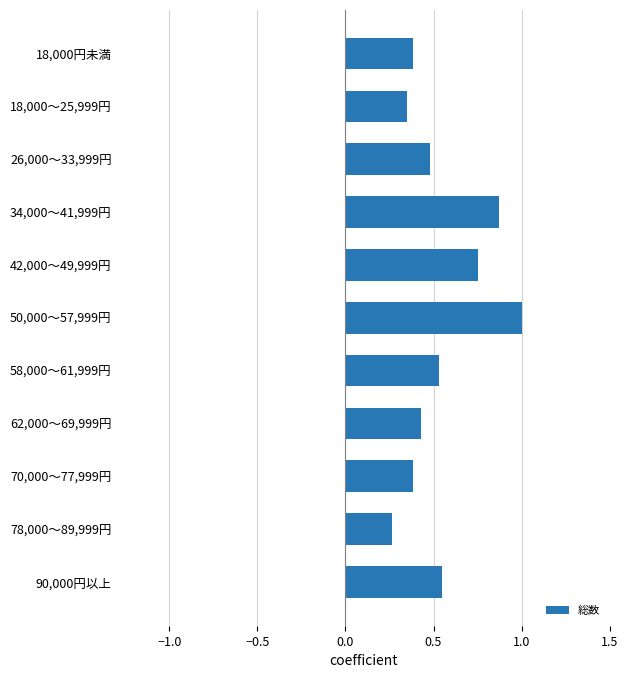

What is the change in value from 42,000～49,999円 to 78,000～89,999円?

-0.5